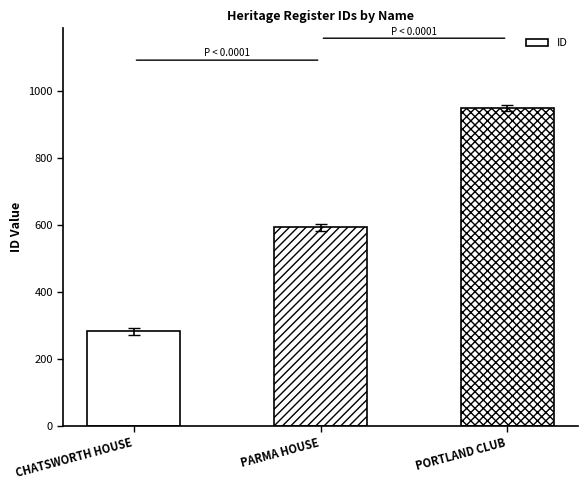

What is the label of the 2nd bar from the right?

PARMA HOUSE